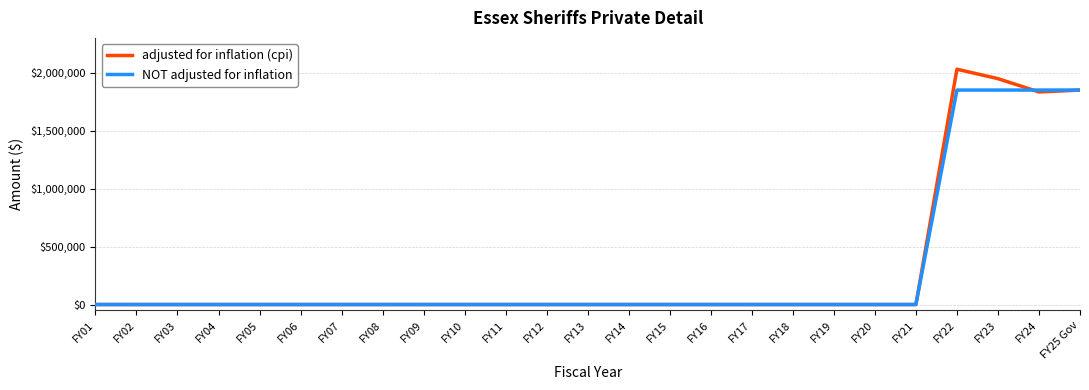

How many lines are shown in the chart?

2